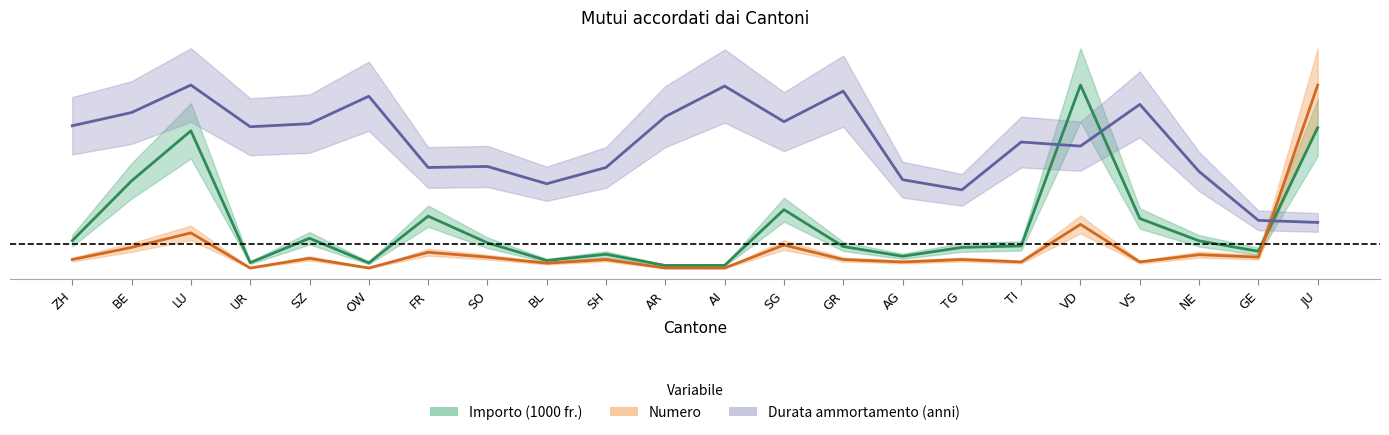

What are all the series names shown in the legend?

Numero, Importo (1000 fr.), Durata ammortamento (anni)